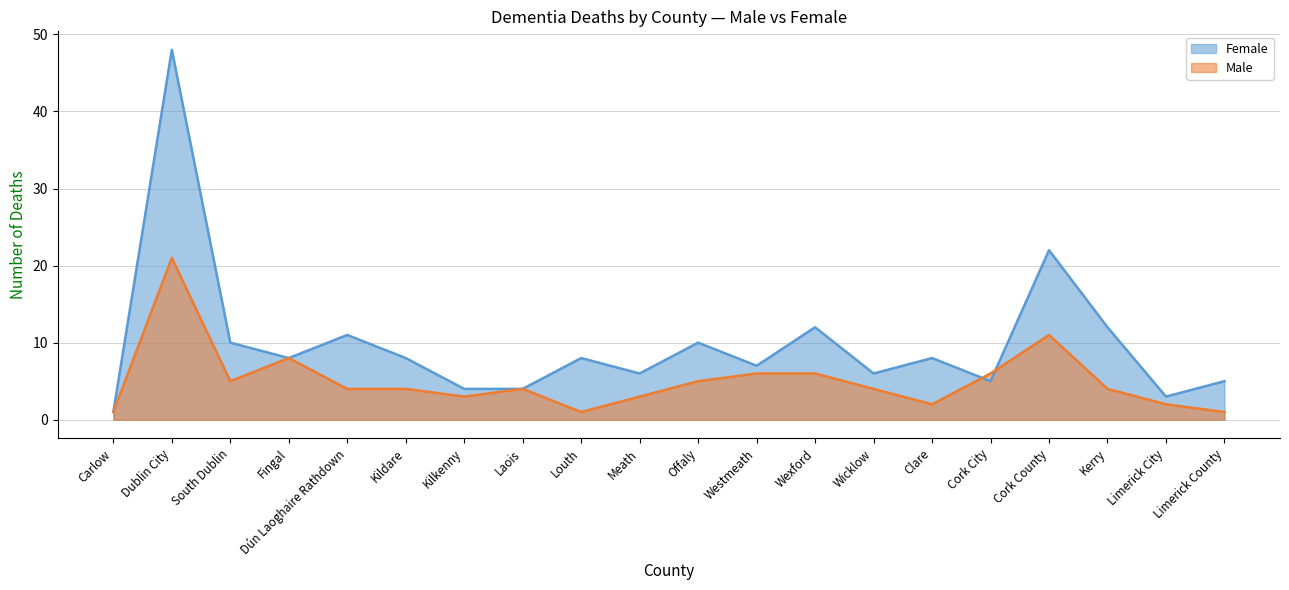

What position from the left is Wexford?

13